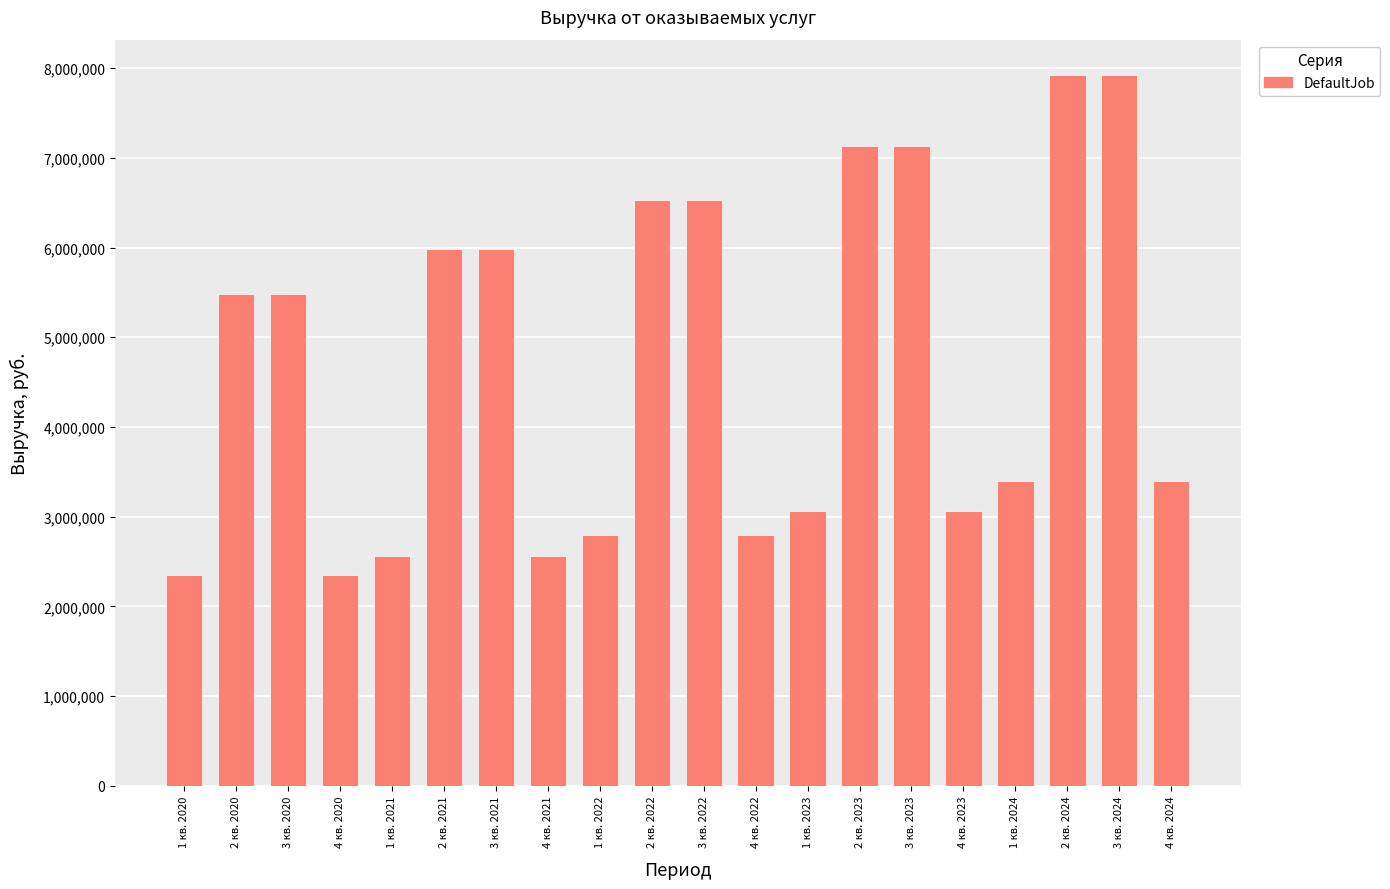

What is the value of the 5th bar from the left?

2564640